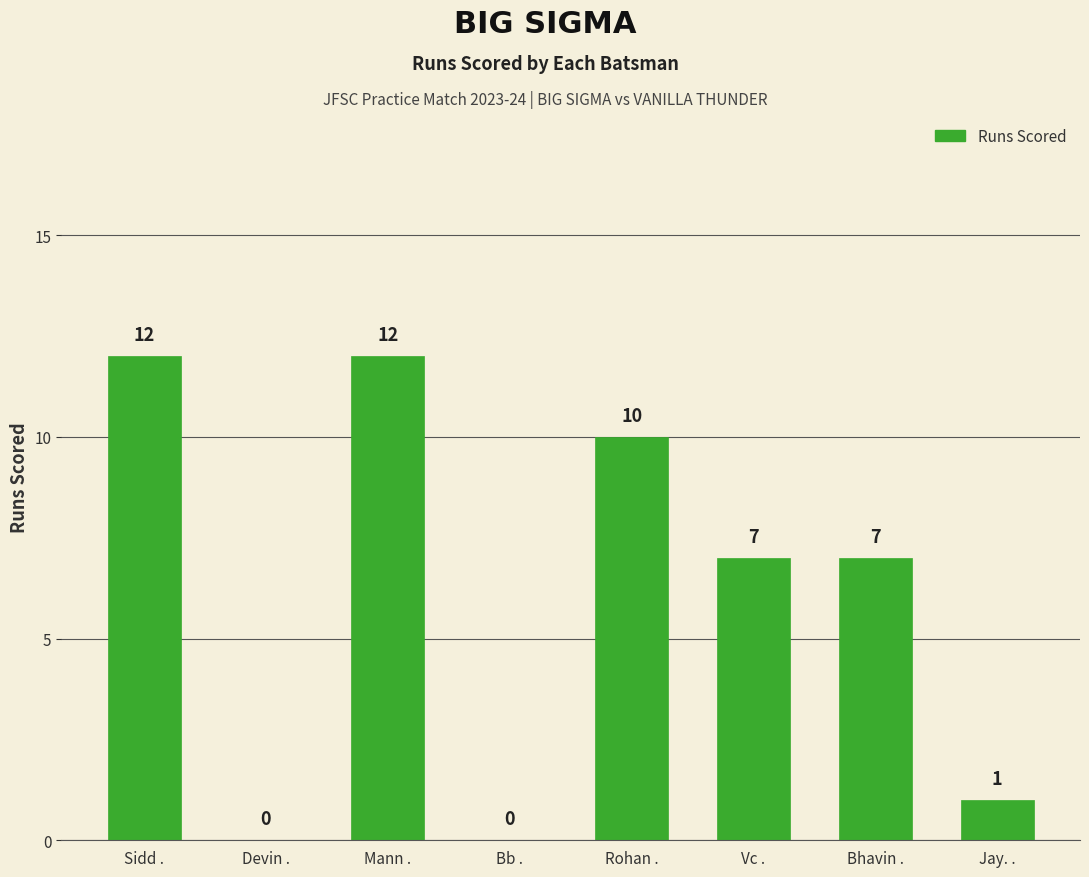

What is the greatest value displayed?

12